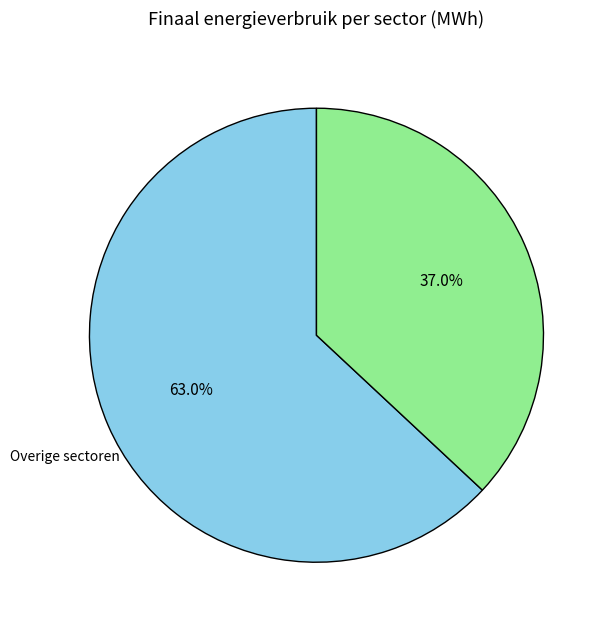

Is there a majority slice in this chart?

Yes